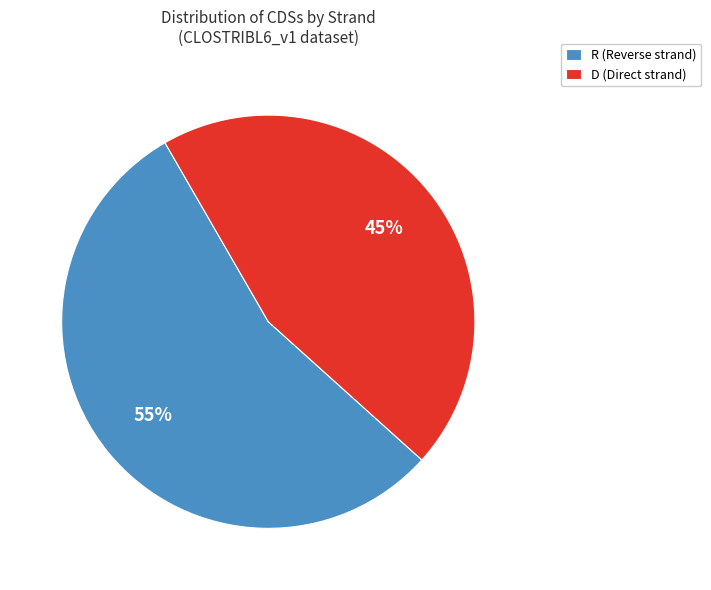

Which has a higher value, D (Direct strand) or R (Reverse strand)?

R (Reverse strand)